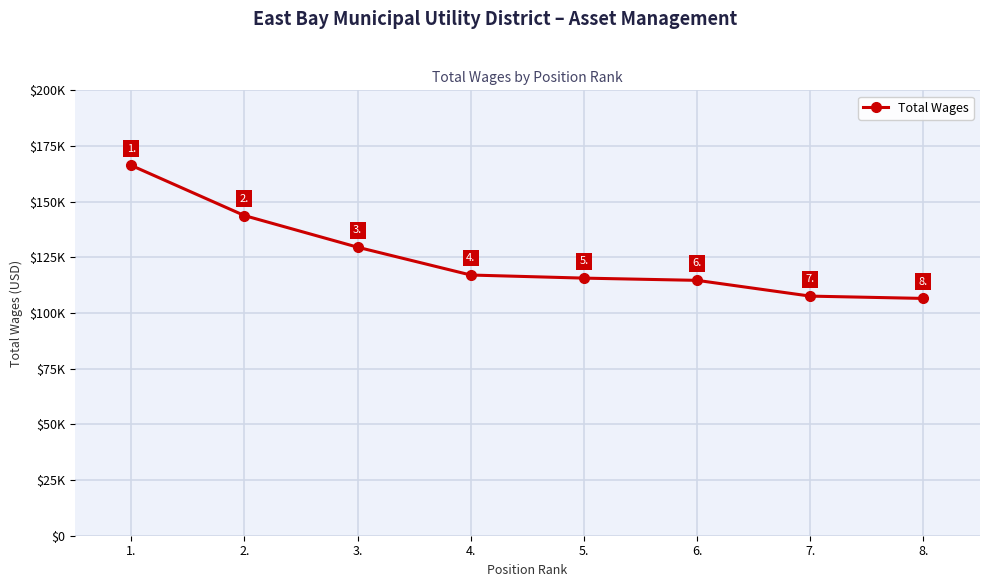

What is the label of the 4th point from the left?

4.